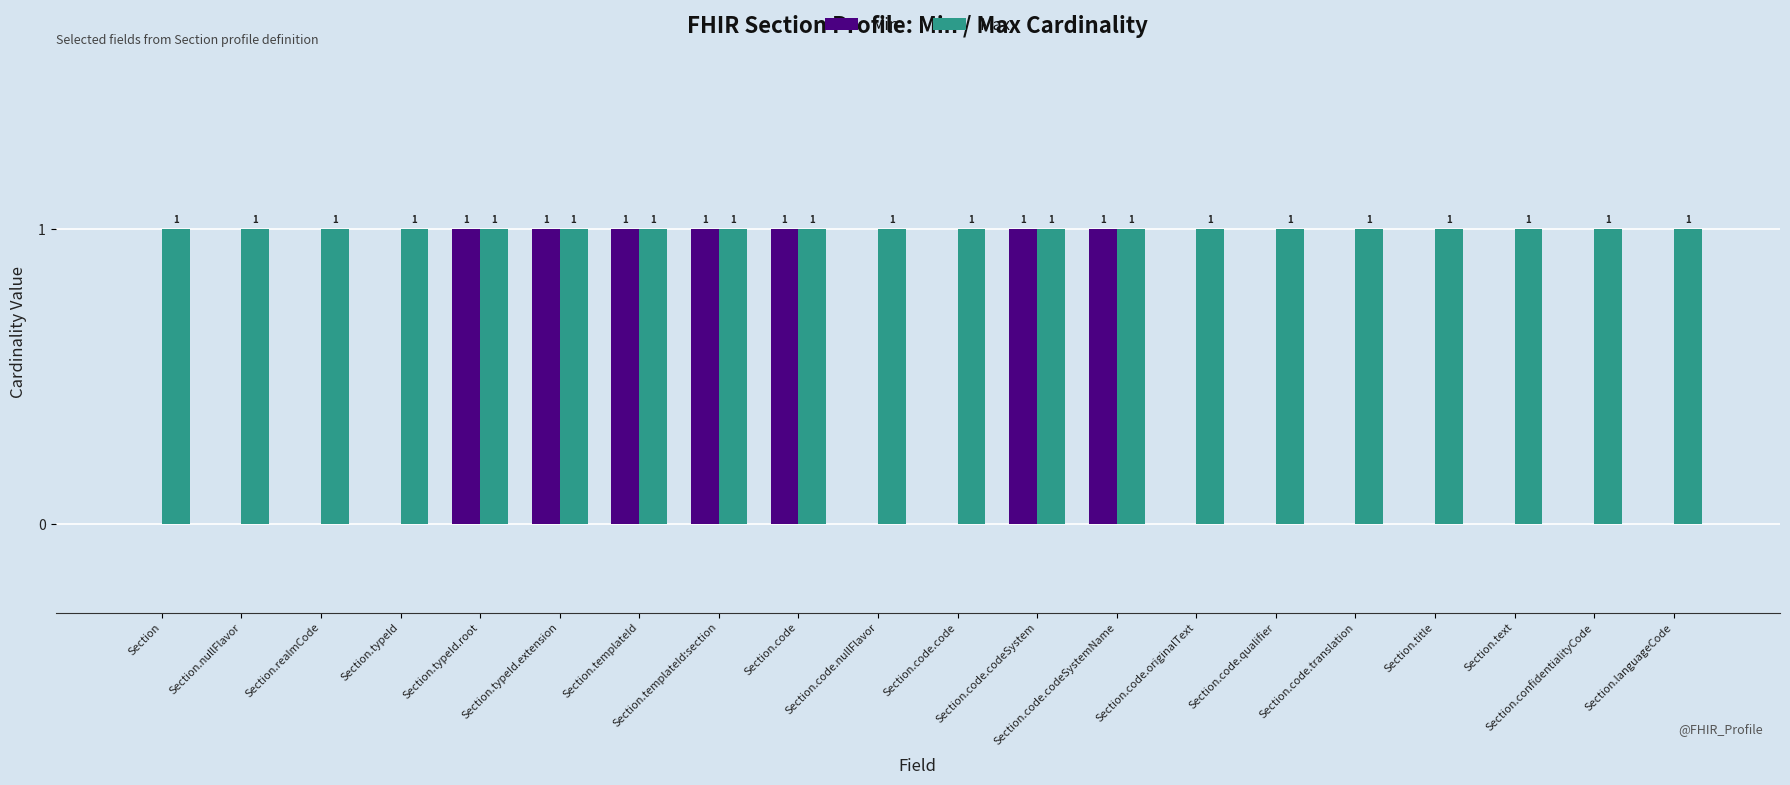

Between Section.templateId:section and Section.code.translation, which series saw the biggest shift?

Min